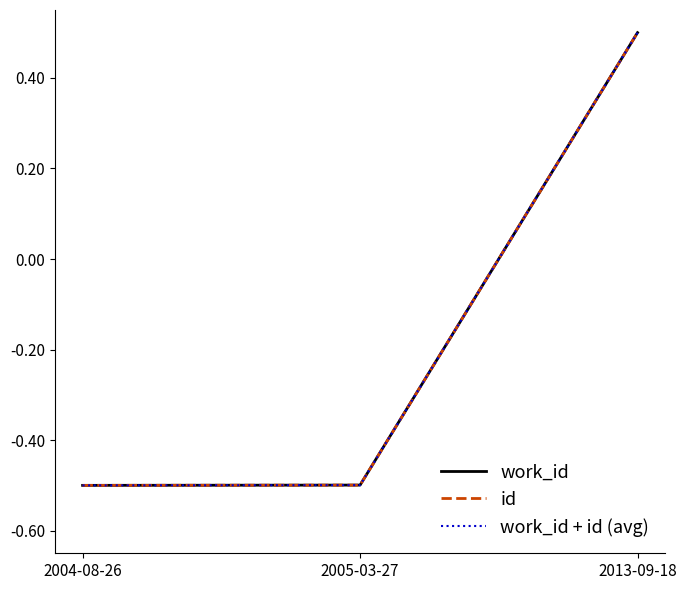

Reading right to left, extract all data points from this chart.

work_id: 2013-09-18=0.5	2005-03-27=-0.5	2004-08-26=-0.5
id: 2013-09-18=0.5	2005-03-27=-0.5	2004-08-26=-0.5
work_id + id (avg): 2013-09-18=0.5	2005-03-27=-0.5	2004-08-26=-0.5